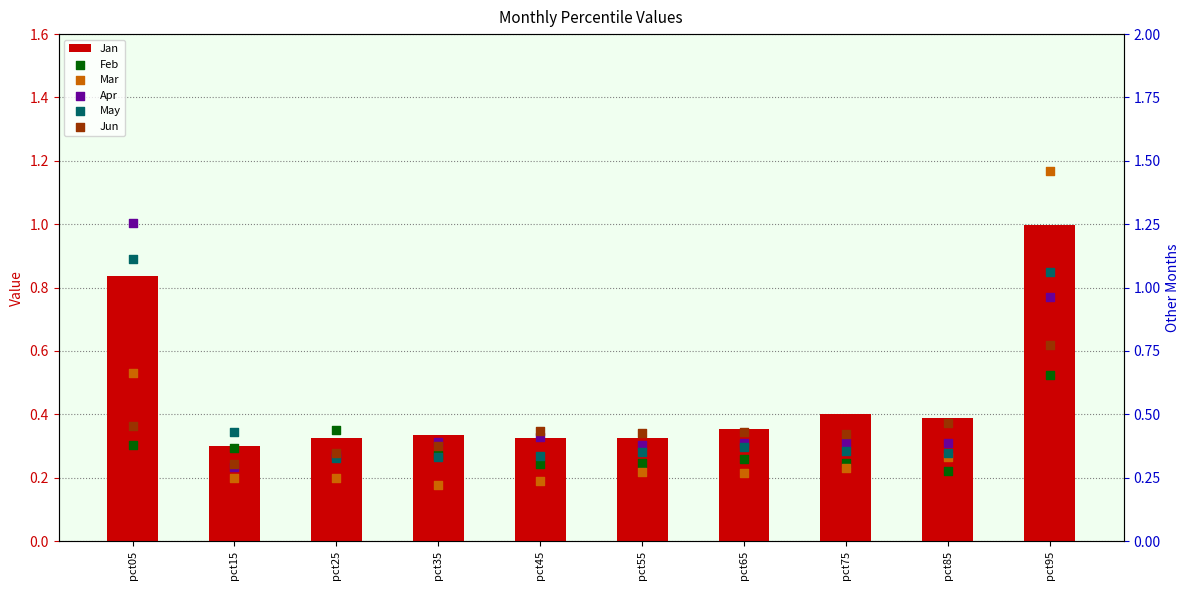

What is the total value across all series at pct75?

2.2